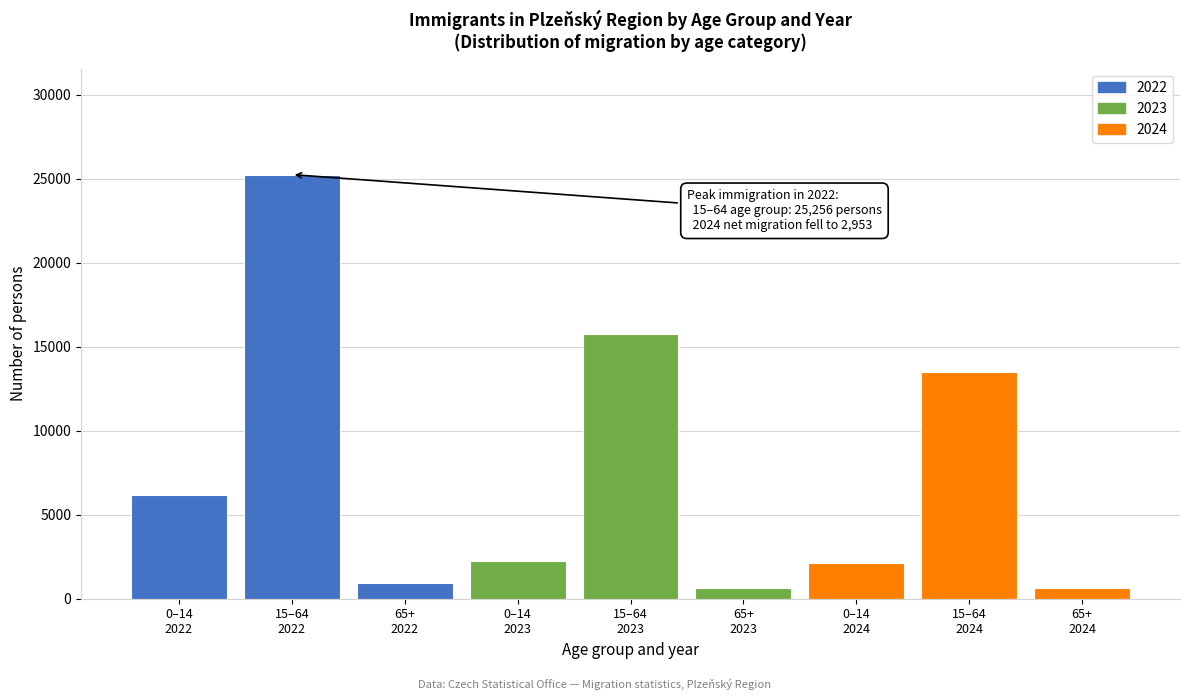

What is the greatest value displayed?

25256